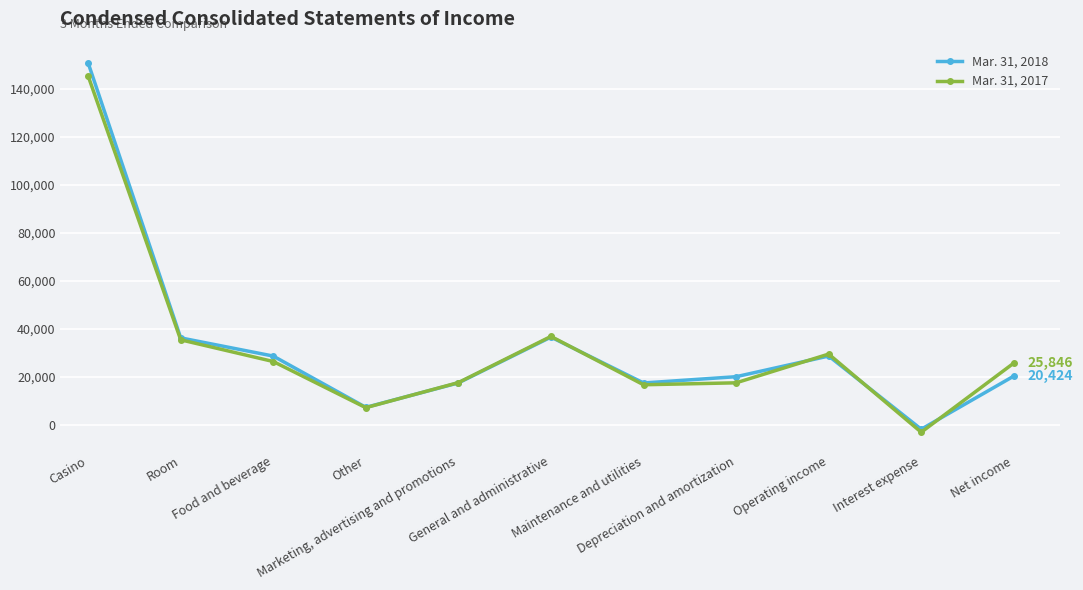

Does the chart have visible grid lines?

Yes